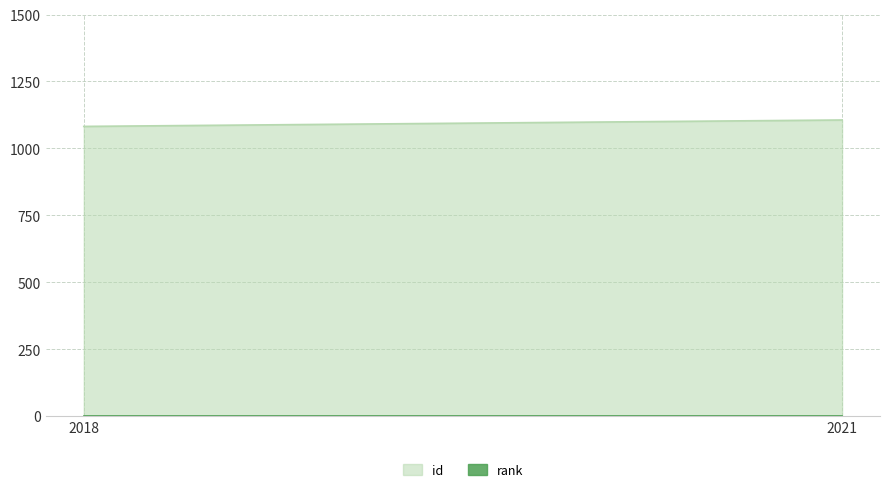

What is the spread (max minus min) of values at 2021?

1105